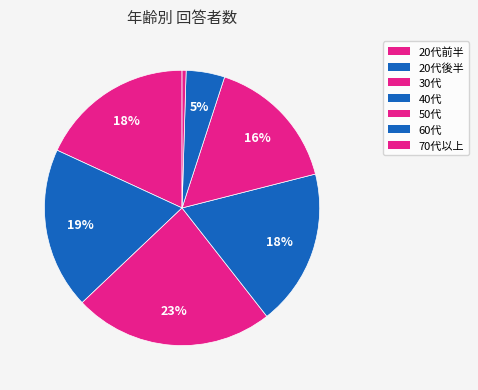

How much of the chart is everything except 70代以上?

99.5%